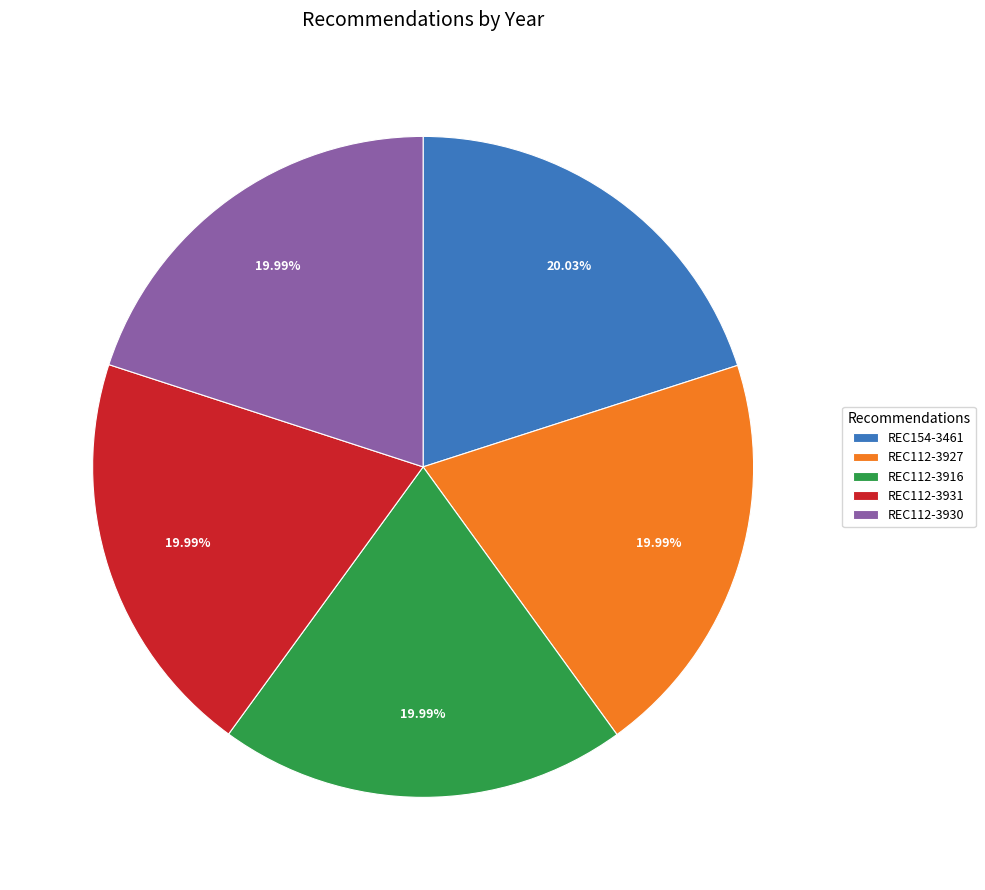

To the nearest percent, what percentage of the pie is REC112-3931?

20%